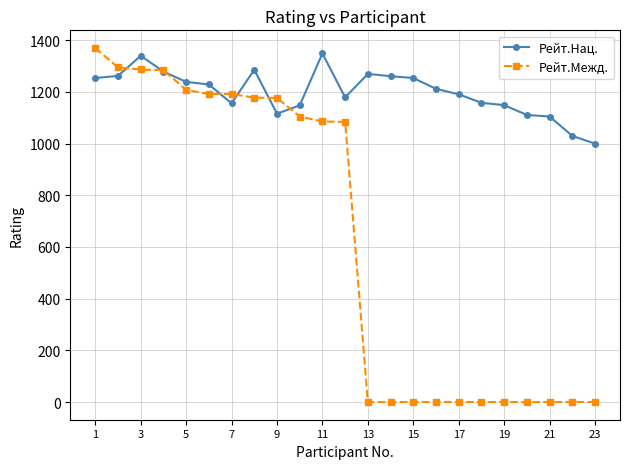

How many lines are shown in the chart?

2